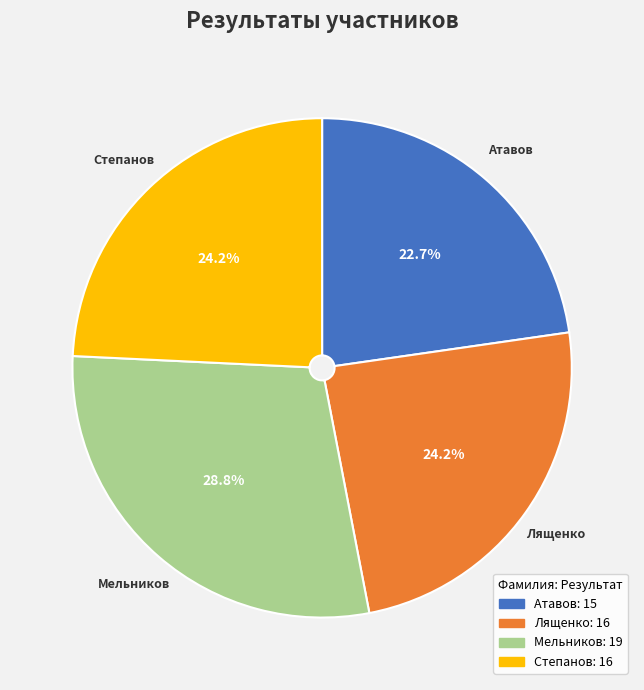

Which slice is the smallest?

Атавов